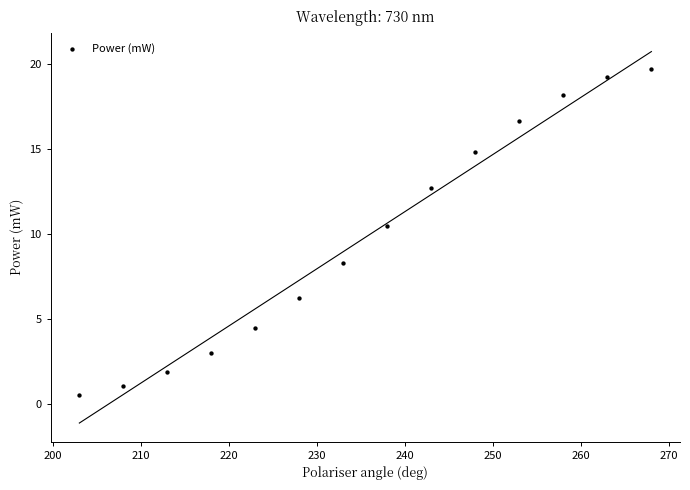

What is the range of X values (max minus min)?

65.0